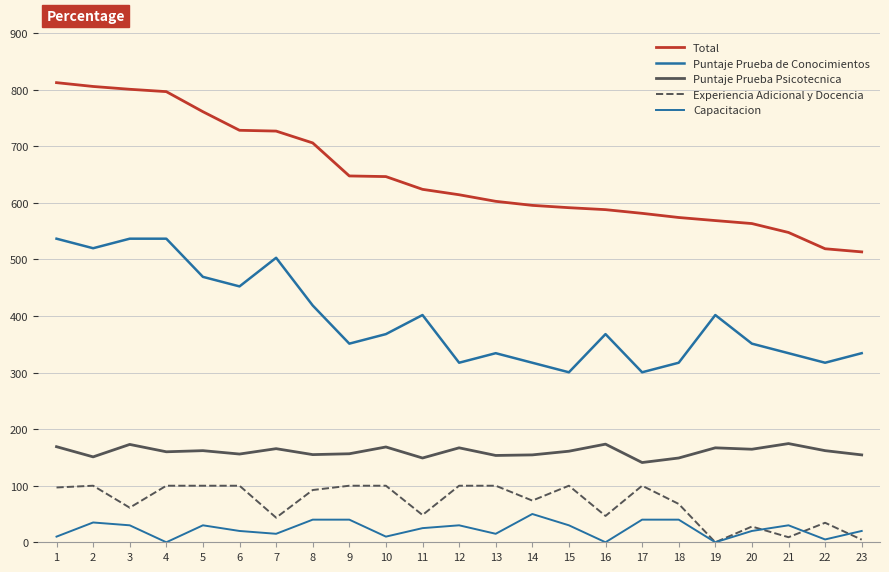

Which has a higher value, 13 or 19?

13